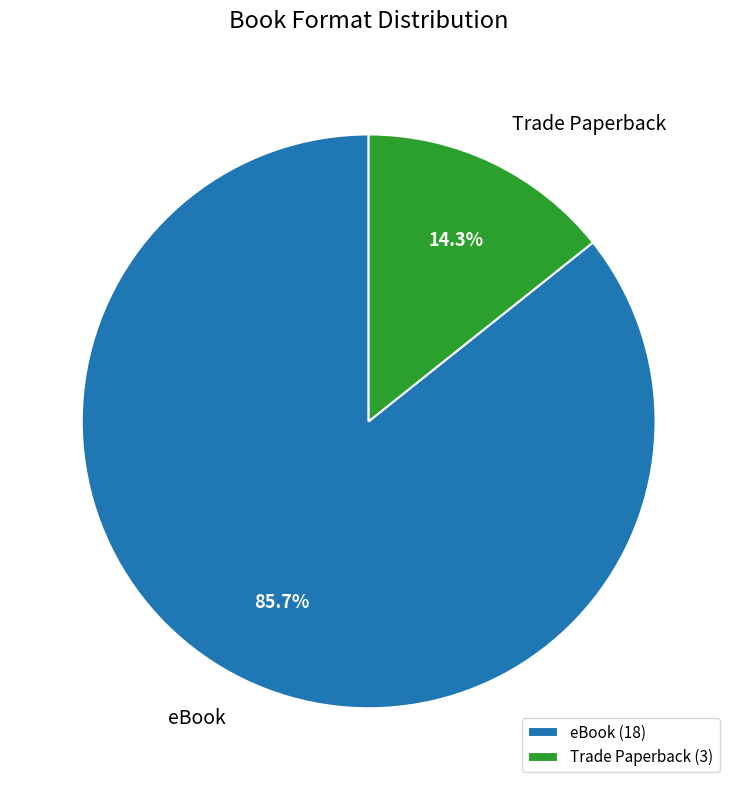

Which slice is the largest?

eBook